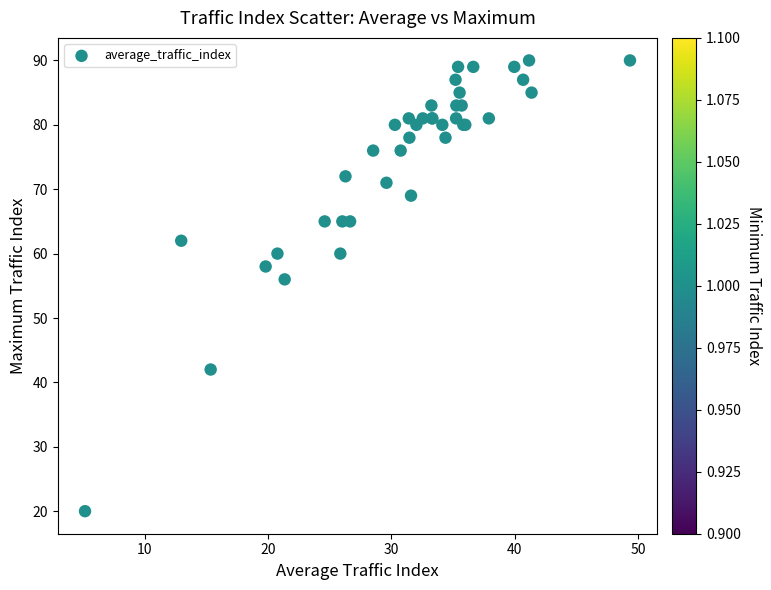

What Y value in the scatter plot is closest to 55?

56